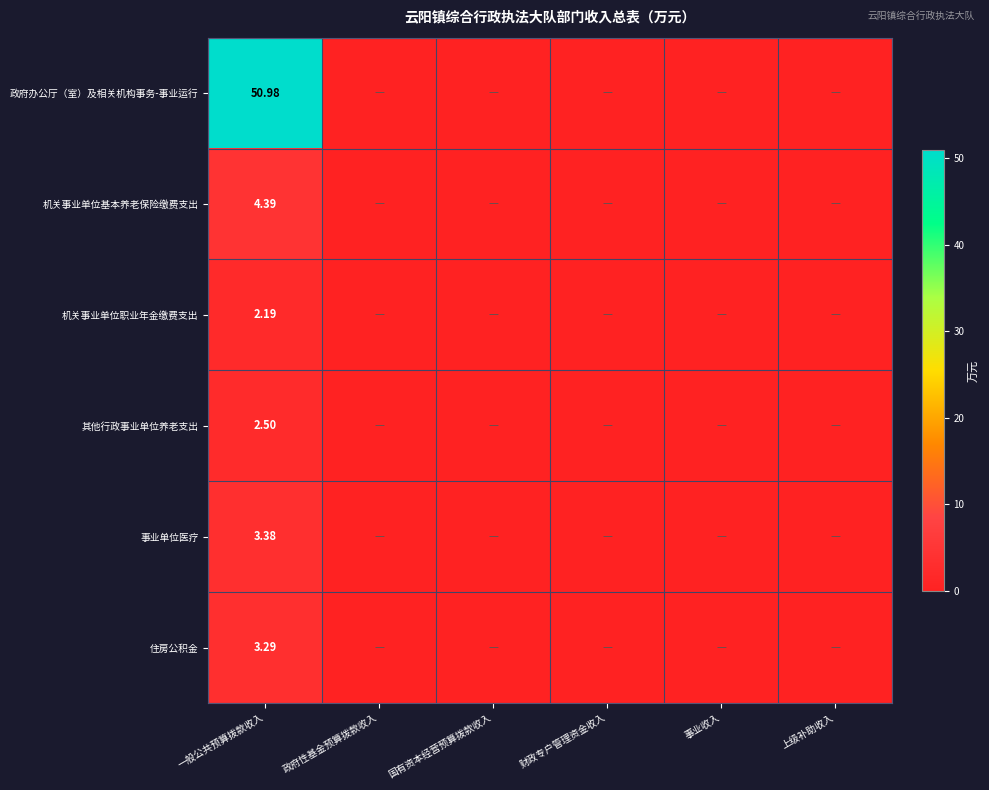

Where is 机关事业单位职业年金缴费支出 nearest to the value 1?

政府性基金预算拨款收入